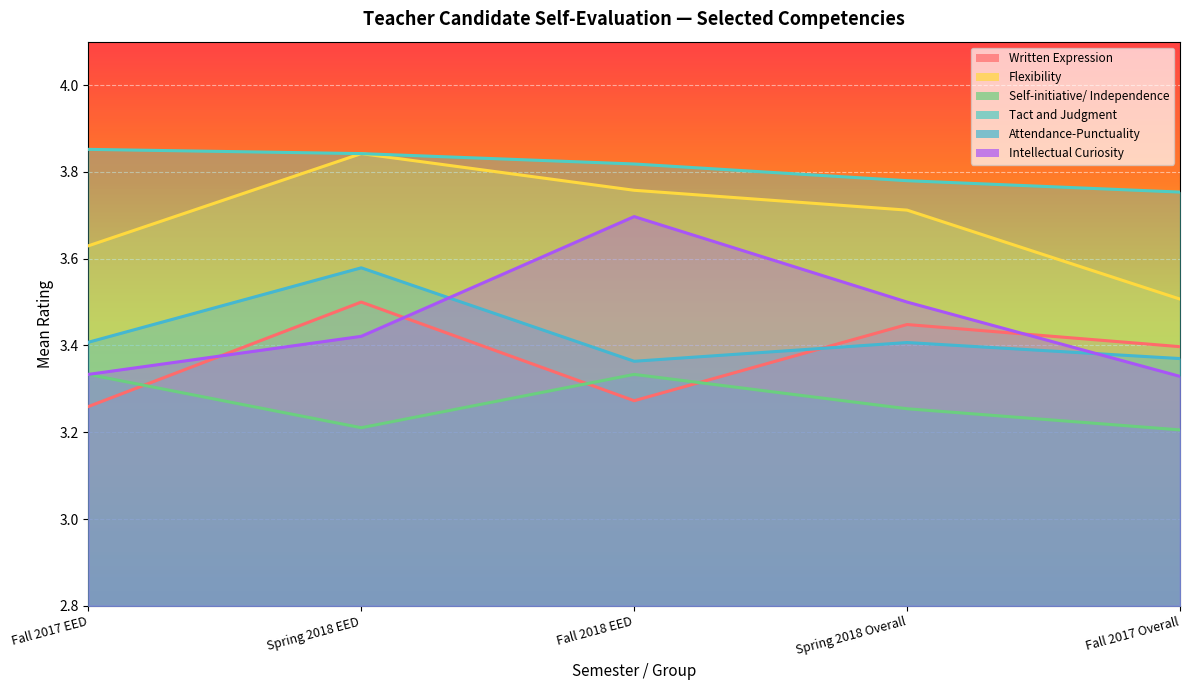

What is the smallest value displayed?

3.2